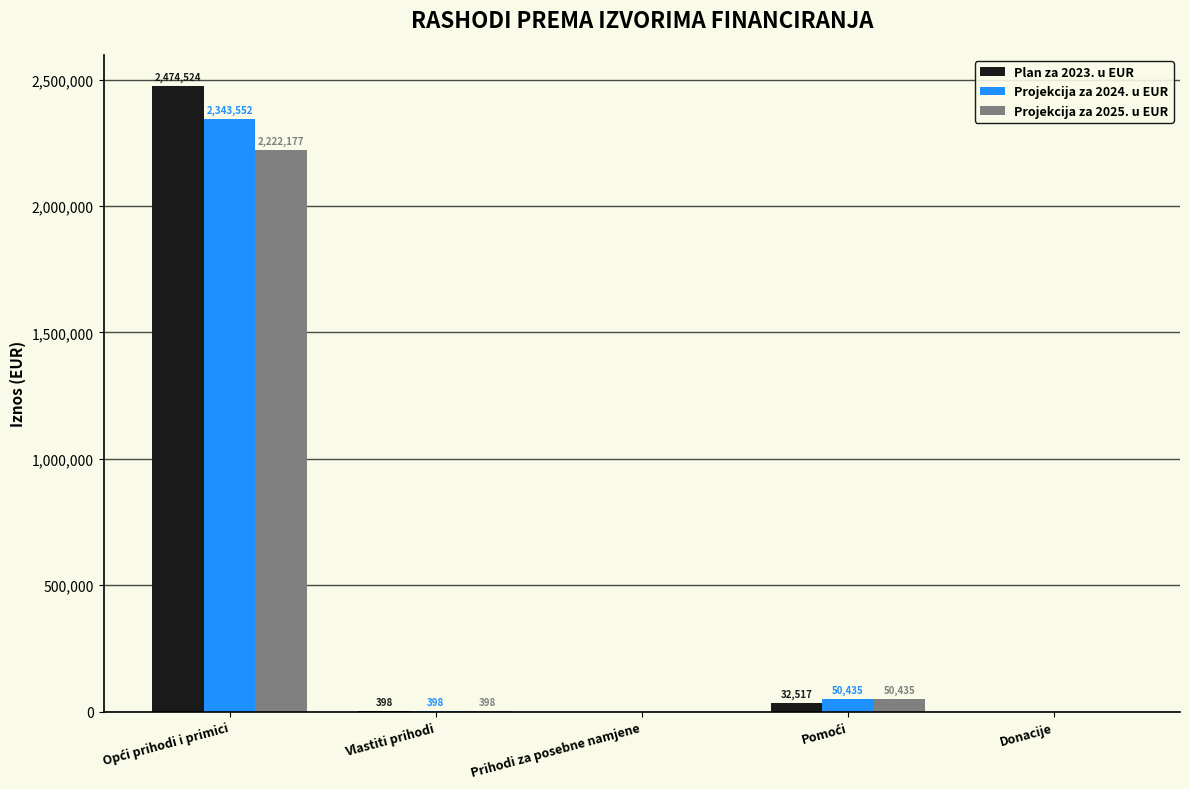

What is the maximum value shown in the chart?

2474524